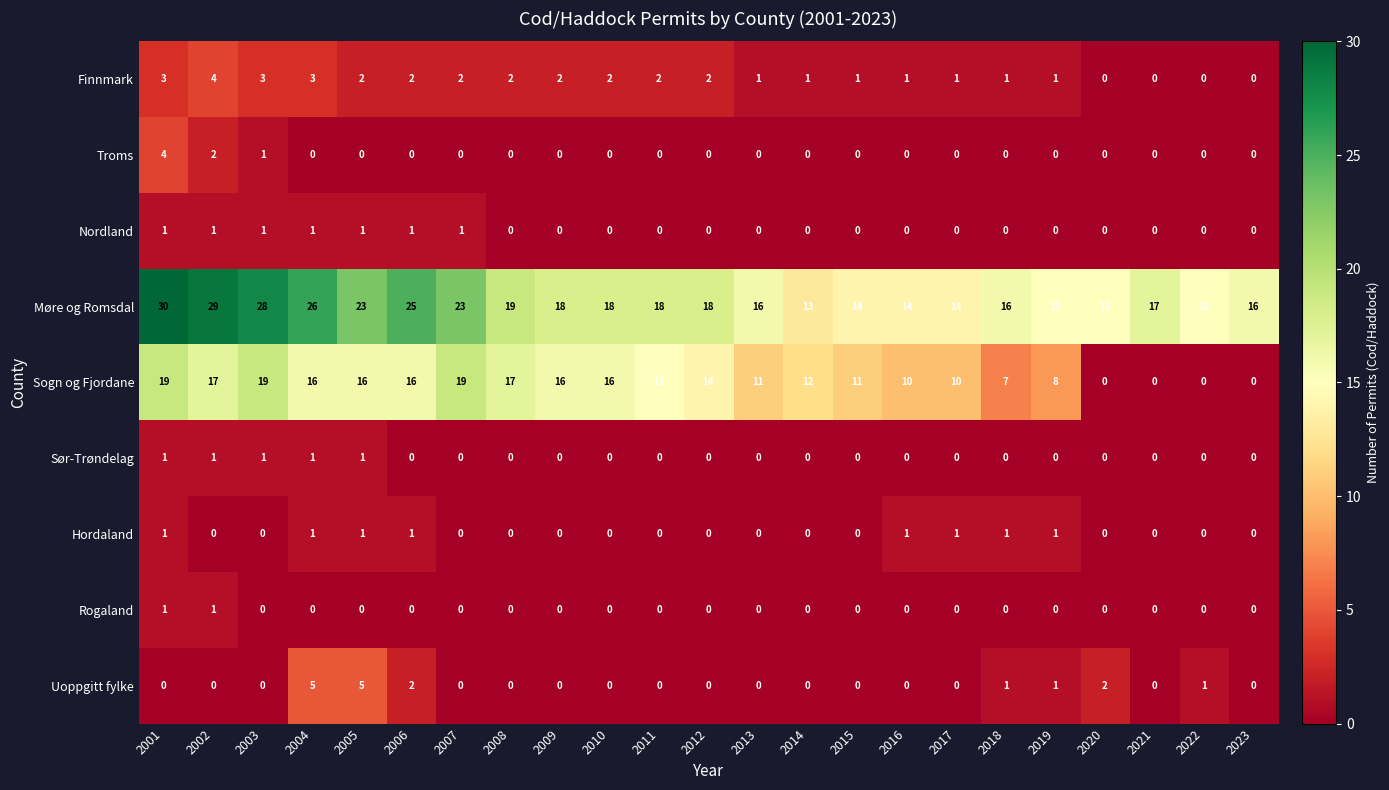

Which label corresponds to the largest value in the chart?

2001